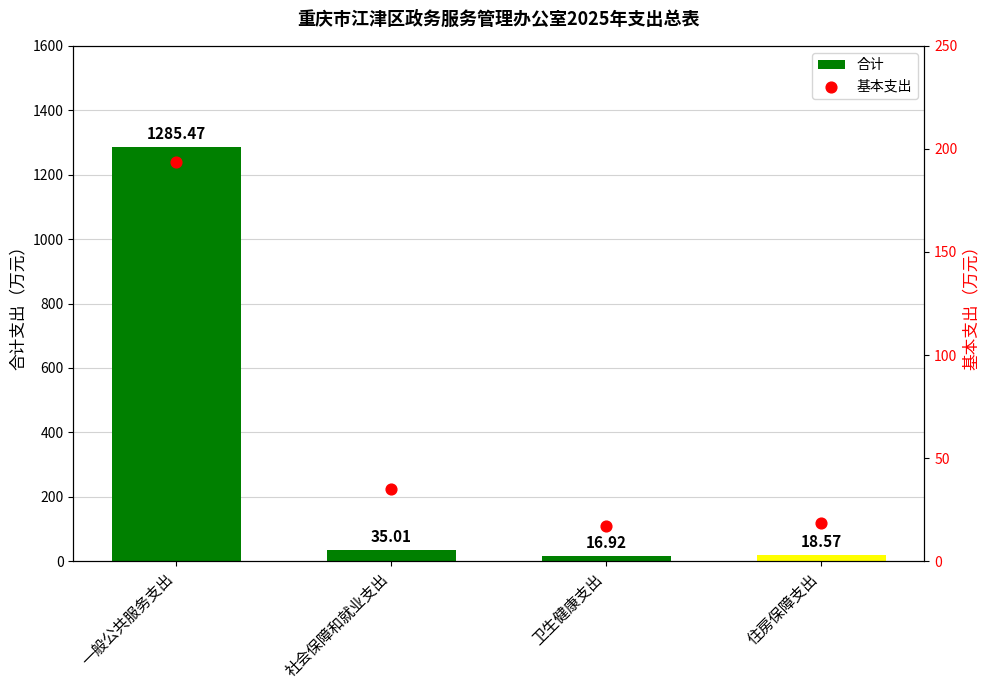

At how many categories does at least one series exceed 910?

1